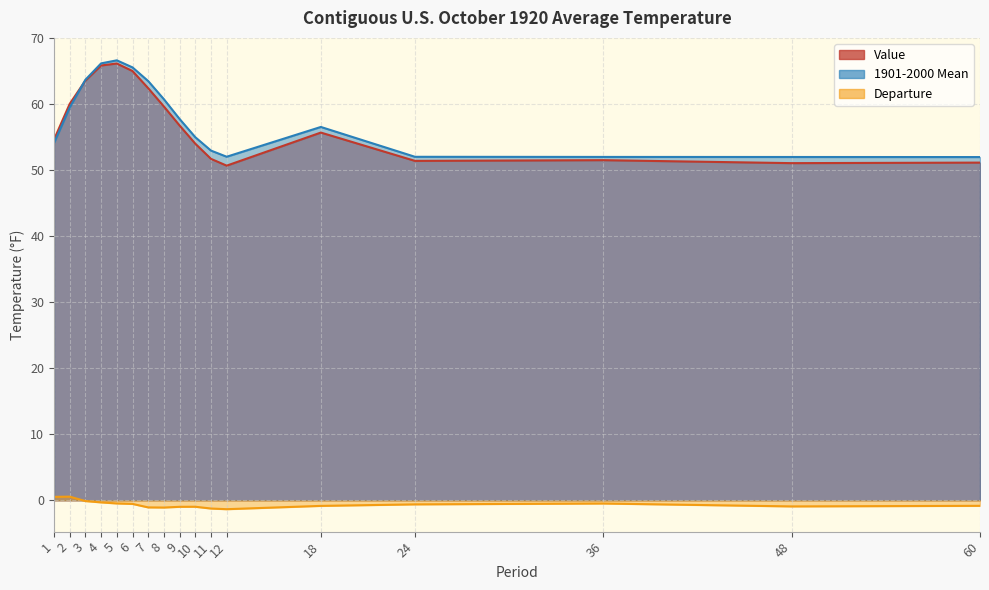

Which label corresponds to the largest value in the chart?

5